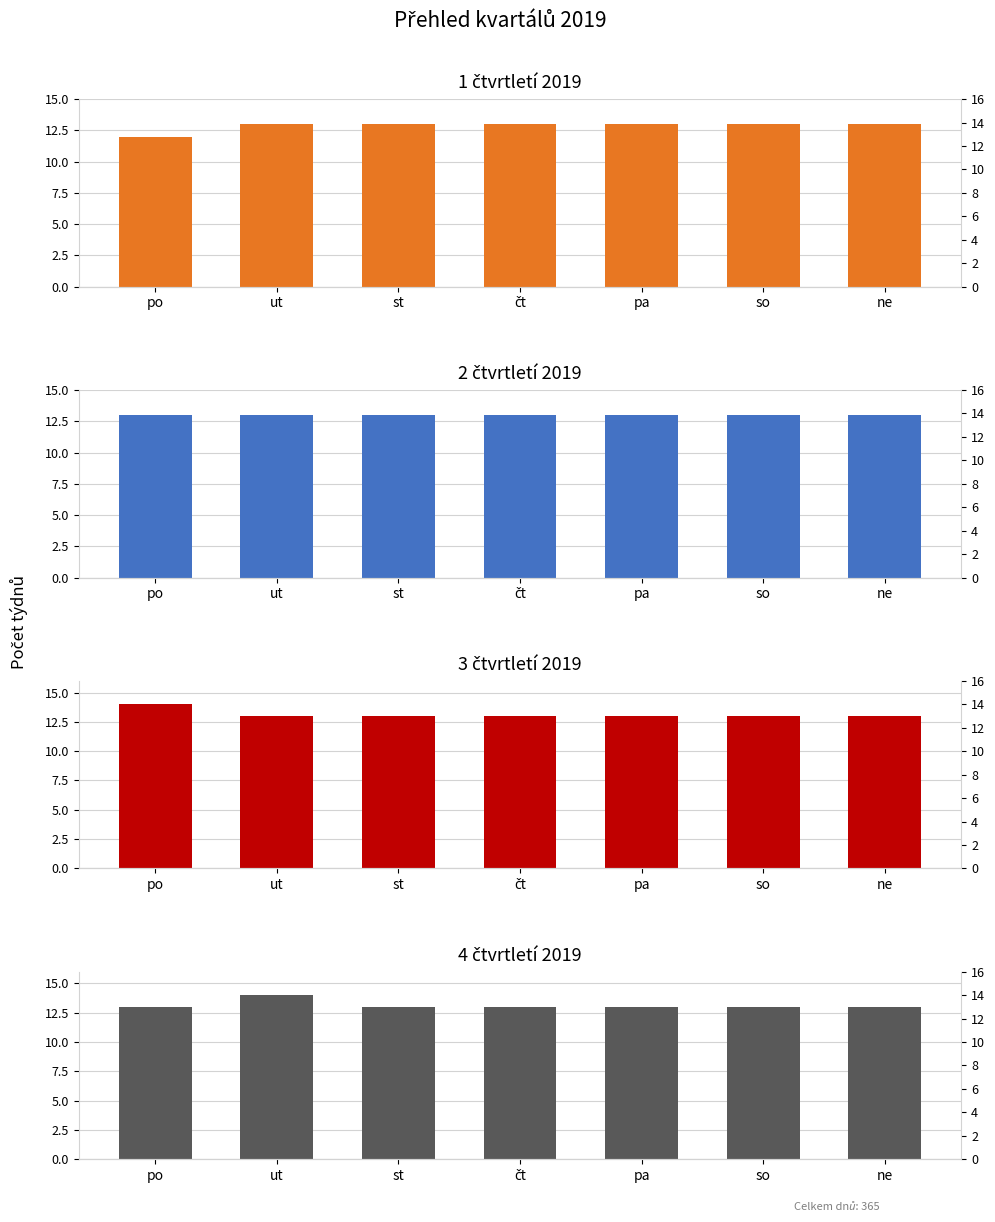

List the labels in order of 3 čtvrtletí 2019 value, smallest first.

ut, st, čt, pa, so, ne, po